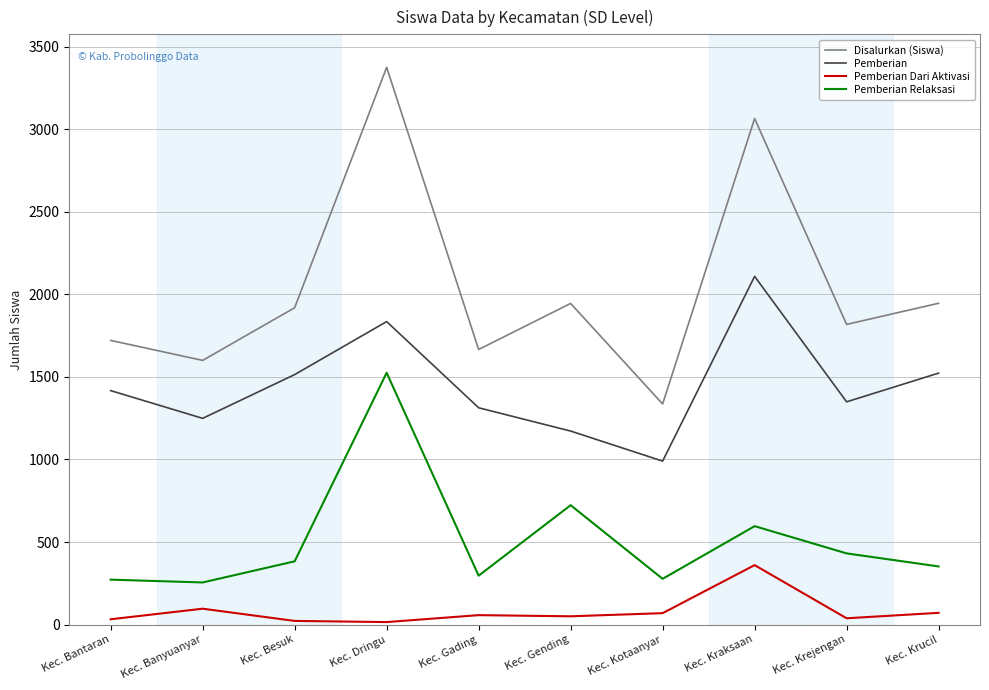

Rank the series by their average value, from highest to lowest.

Disalurkan (Siswa), Pemberian, Pemberian Relaksasi, Pemberian Dari Aktivasi